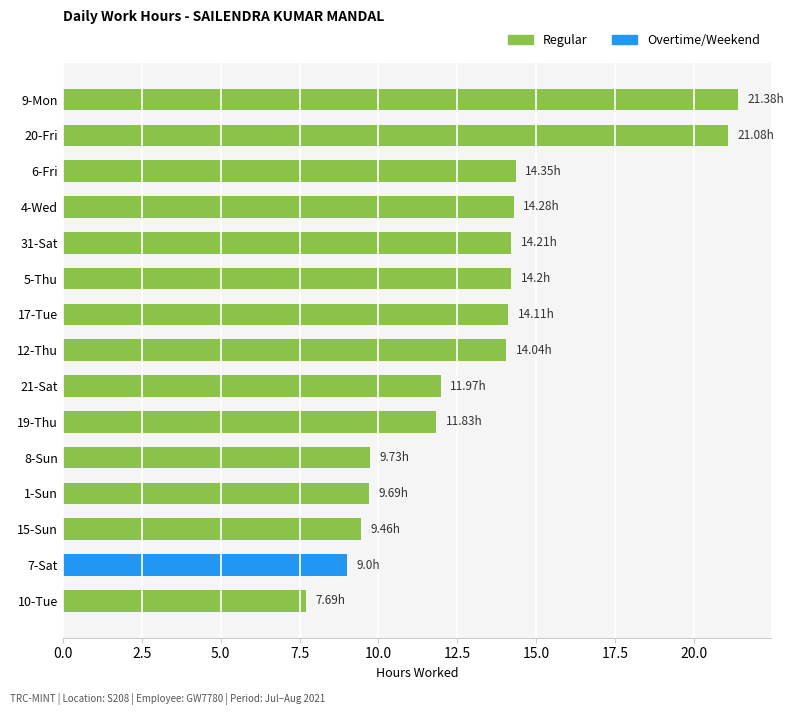

Which has a higher value, 19-Thu or 12-Thu?

12-Thu